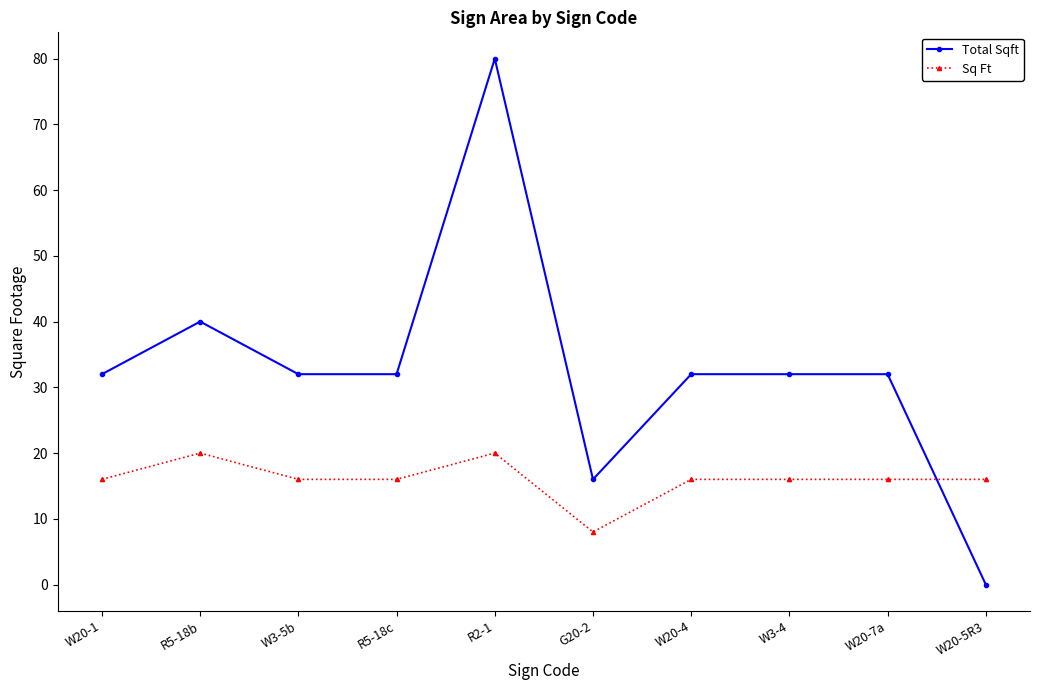

After their last crossing, which series has the higher values: Sq Ft or Total Sqft?

Sq Ft